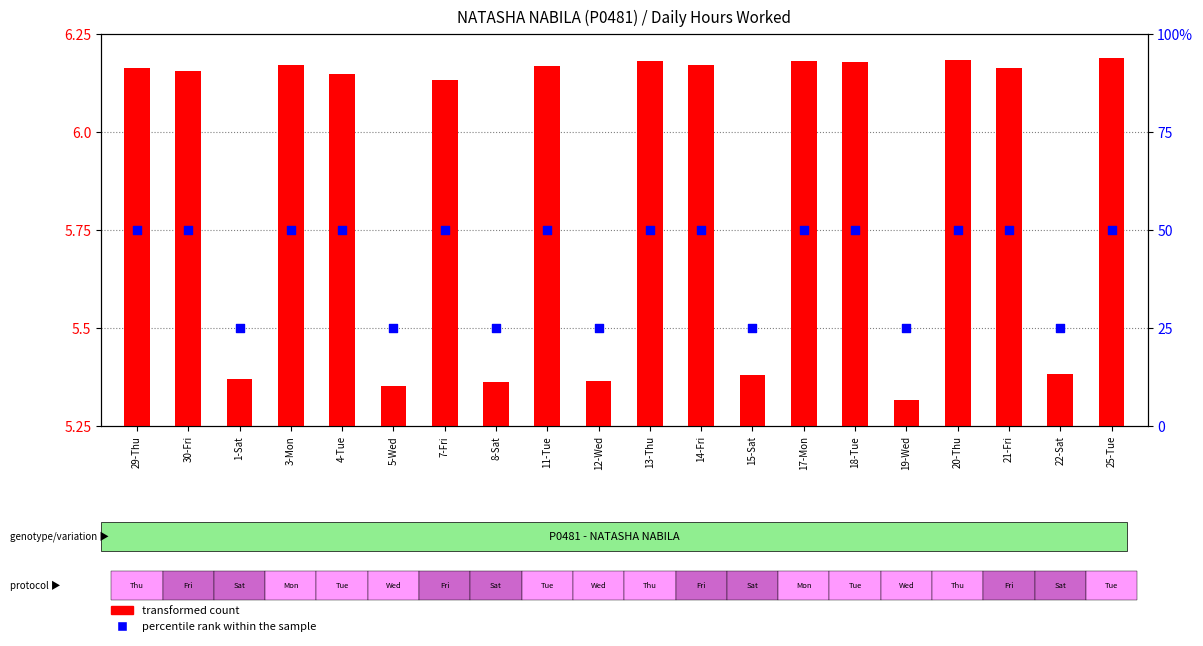

At which category is the sum across all series the highest?

25-Tue